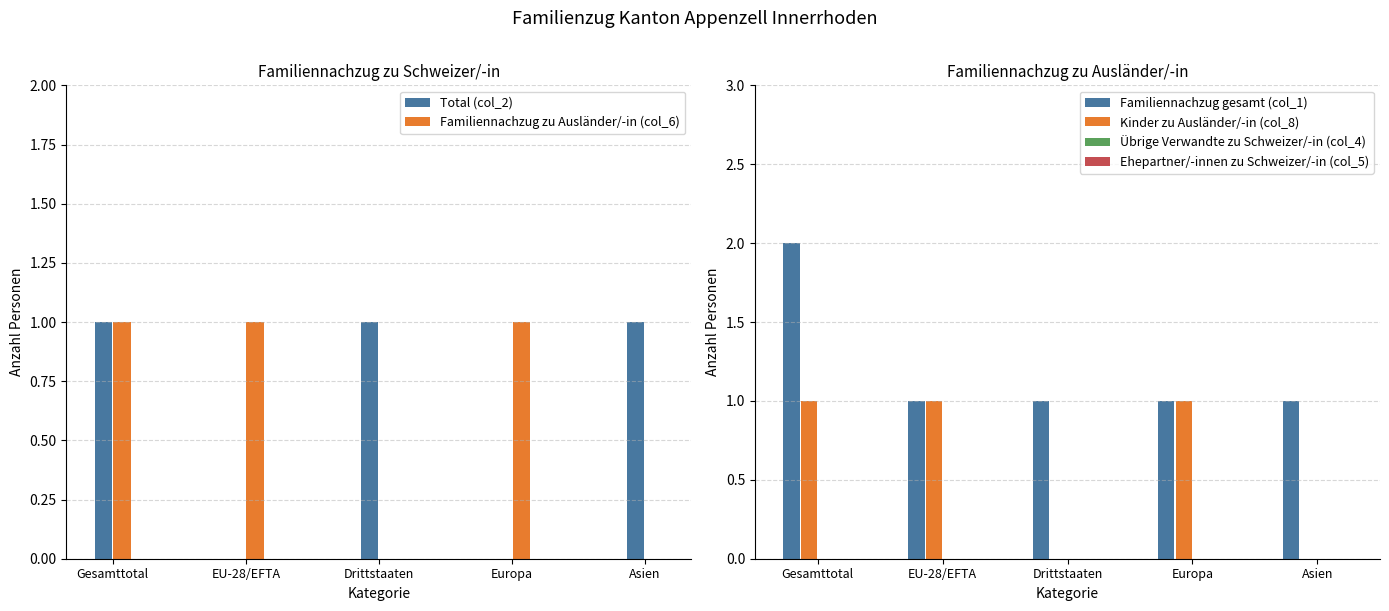

True or false: Familiennachzug zu Ausländer/-in (col_6) has a value of 0 at Asien.

True